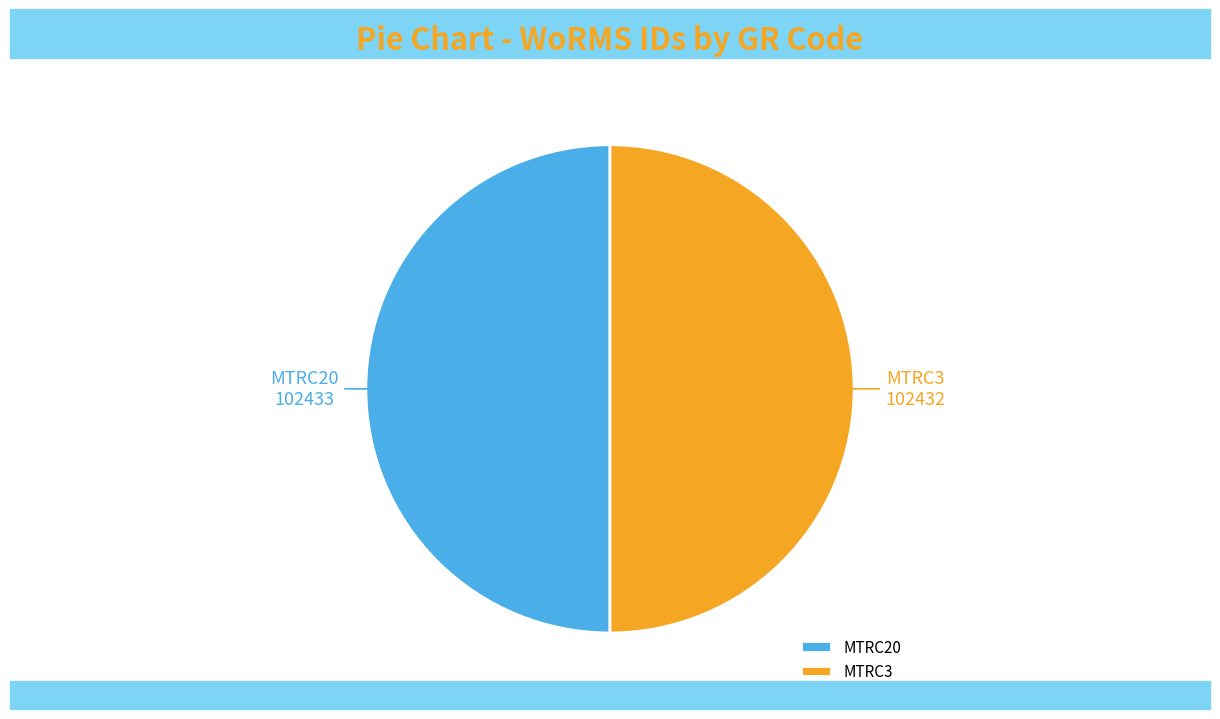

Count the number of slices in the pie.

2